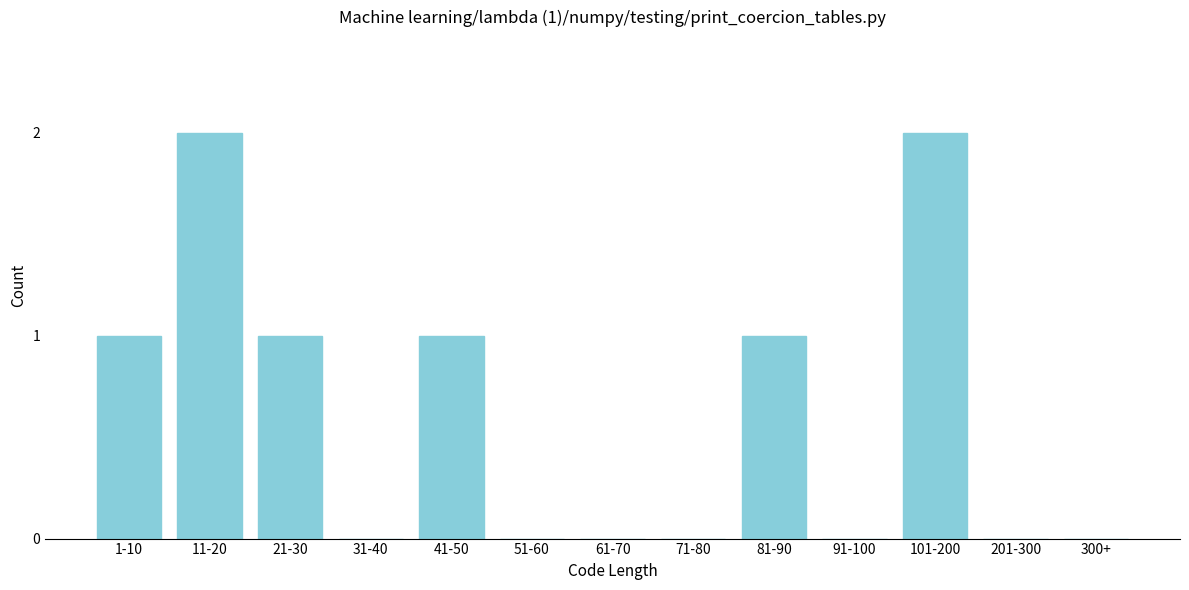

Reading left to right, what are all the values shown in this chart?

1-10=1	11-20=2	21-30=1	31-40=0	41-50=1	51-60=0	61-70=0	71-80=0	81-90=1	91-100=0	101-200=2	201-300=0	300+=0